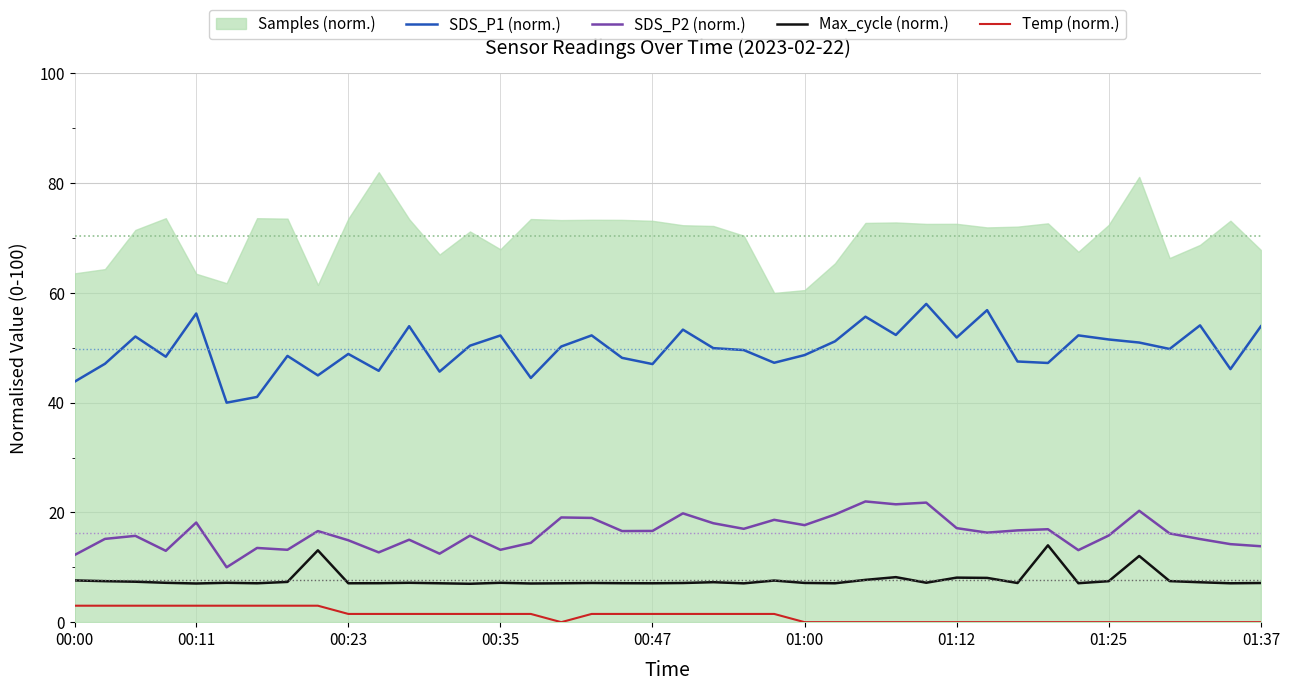

True or false: Max_cycle (norm.) and SDS_P2 (norm.) intersect in this chart.

False